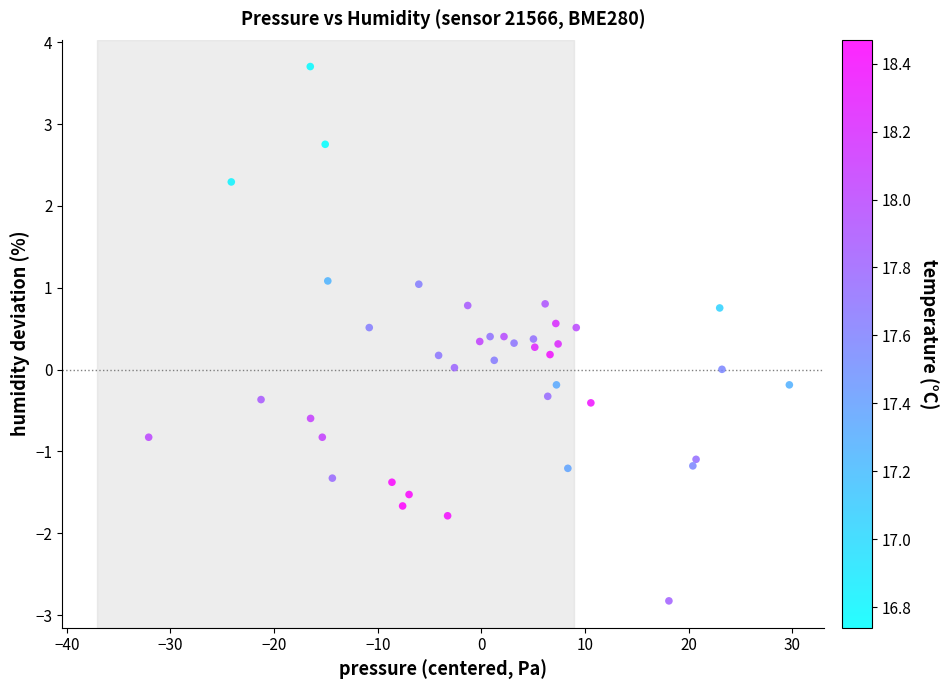

What is the range of X values (max minus min)?

61.8